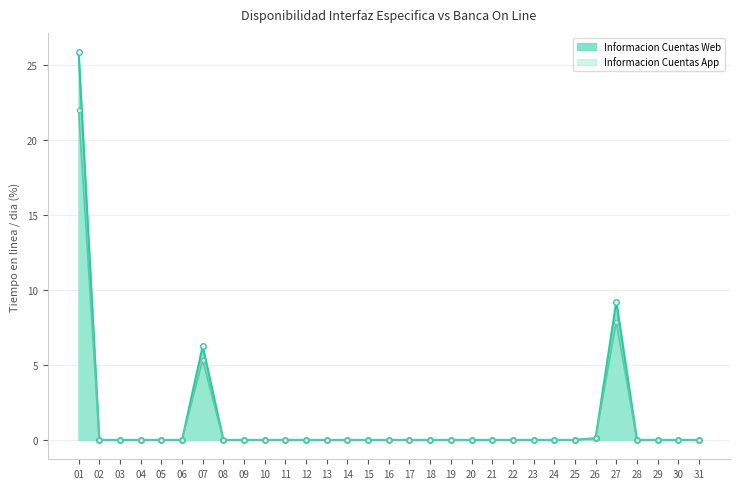

How many lines are shown in the chart?

2